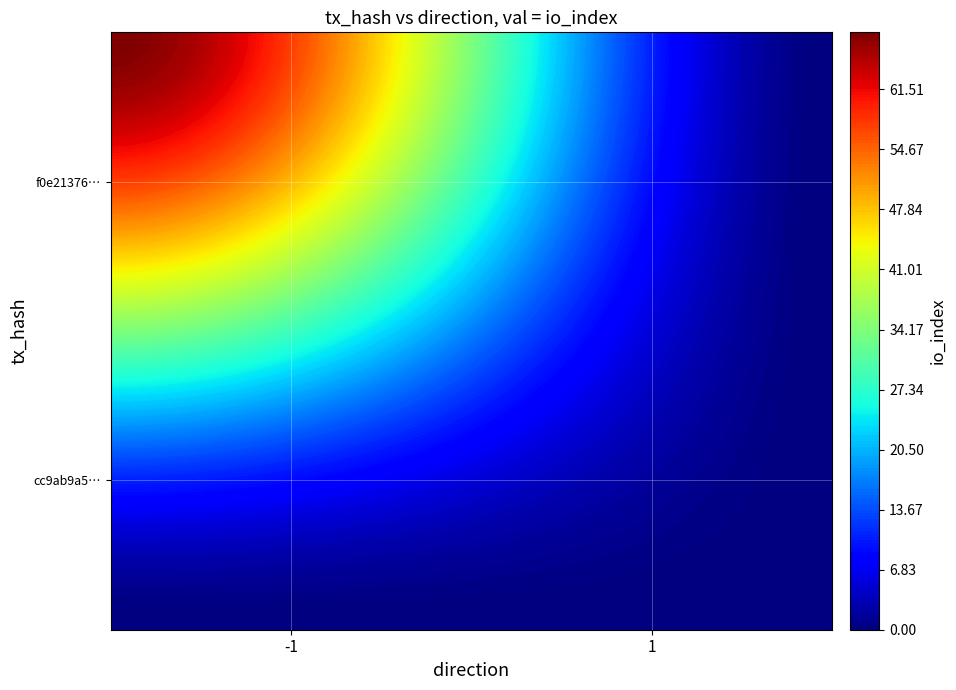

Which series changed the most between direction and io_index?

f0e2137648187bef262a51e7887e49d1915176b